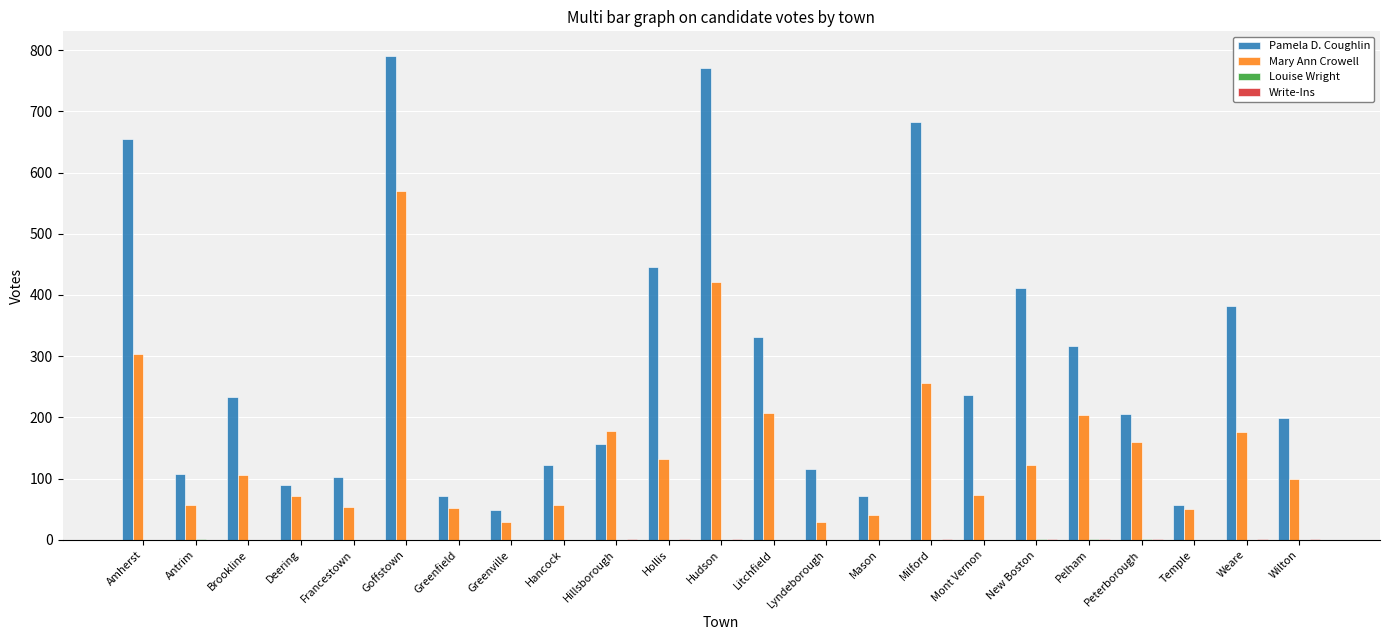

Which series has the largest total across all categories?

Pamela D. Coughlin